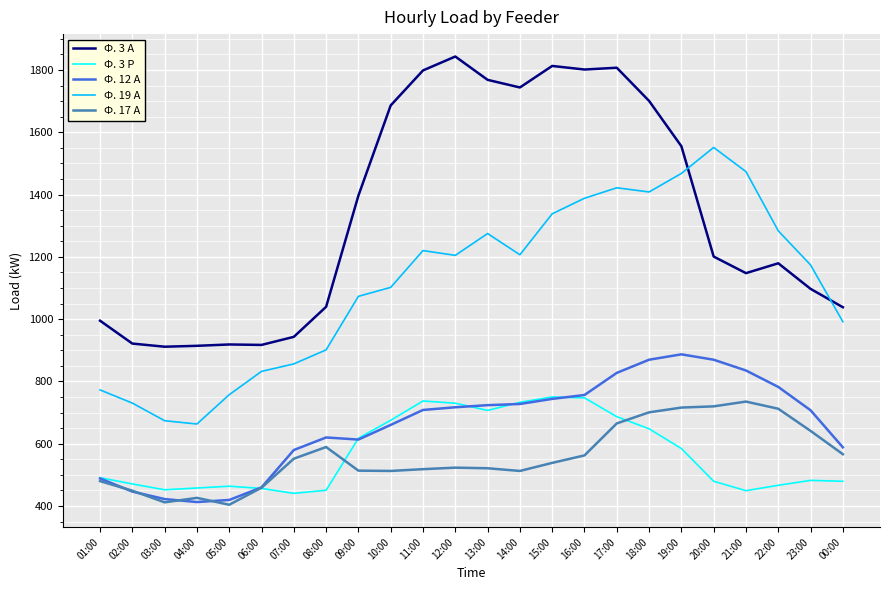

True or false: Ф. 3 А and Ф. 17 А cross at least once.

False